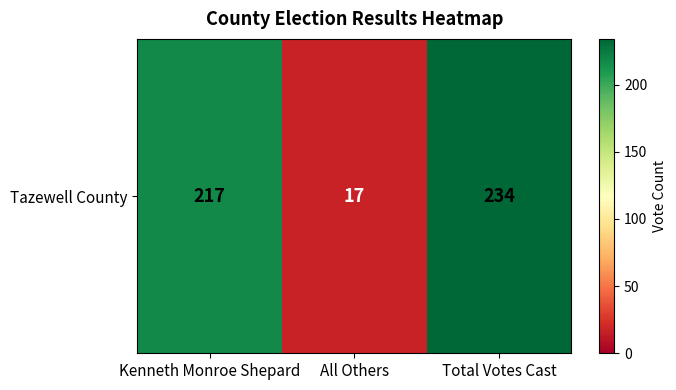

Reading left to right, what are all the values shown in this chart?

217	17	234